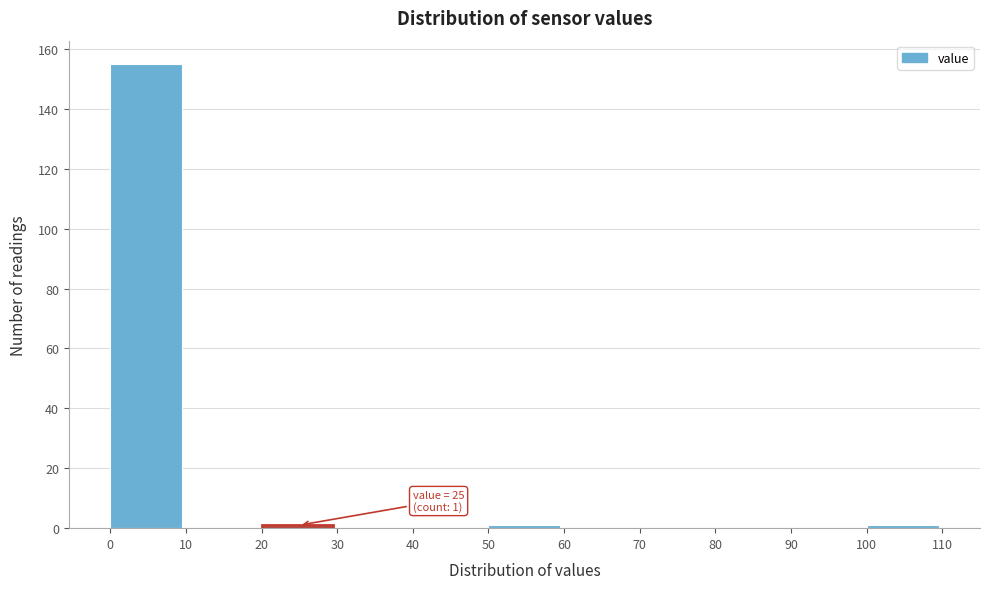

Which range on the x-axis has the tallest bar?

0 to 10